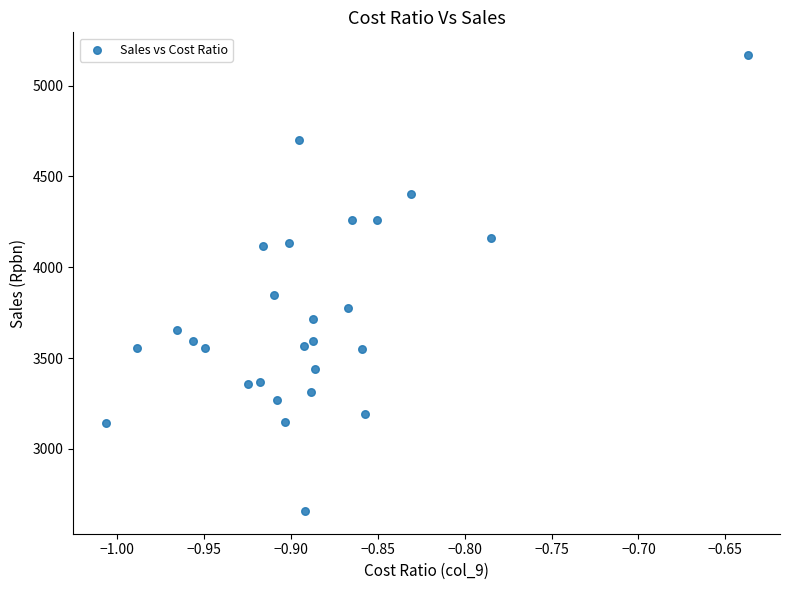

What is the range of X values (max minus min)?

0.4